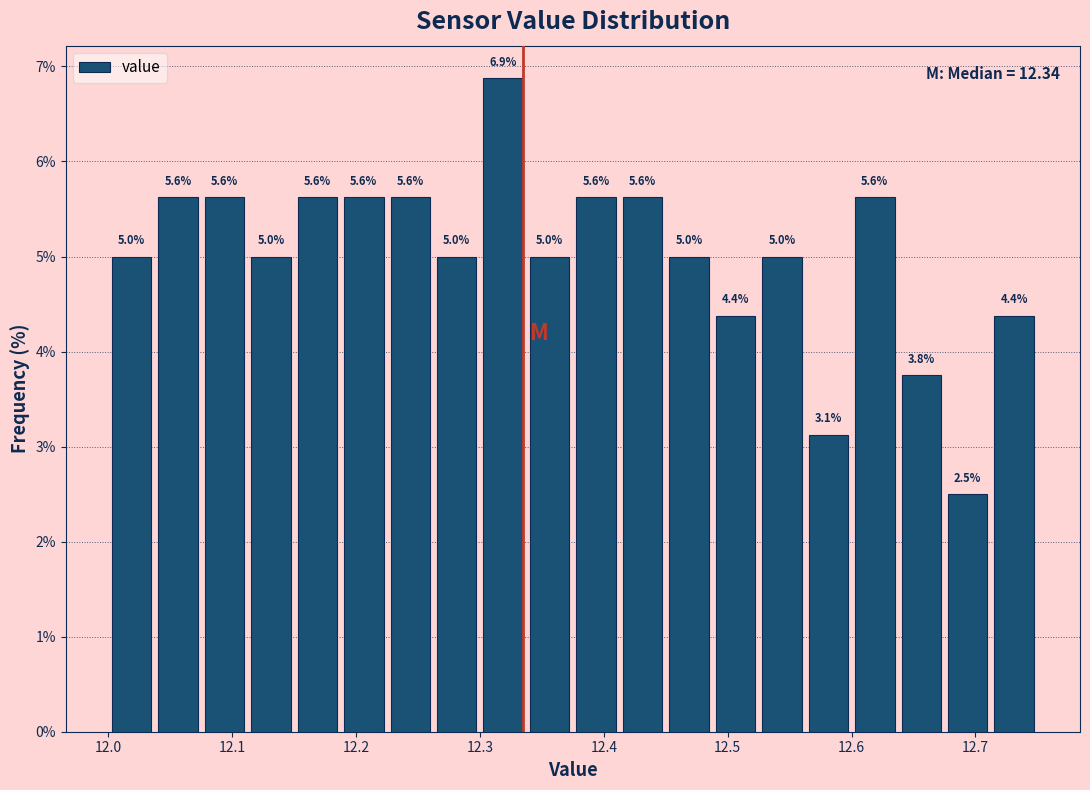

Read against the x-axis, roughly where is the centre of the tallest bar?

12.32